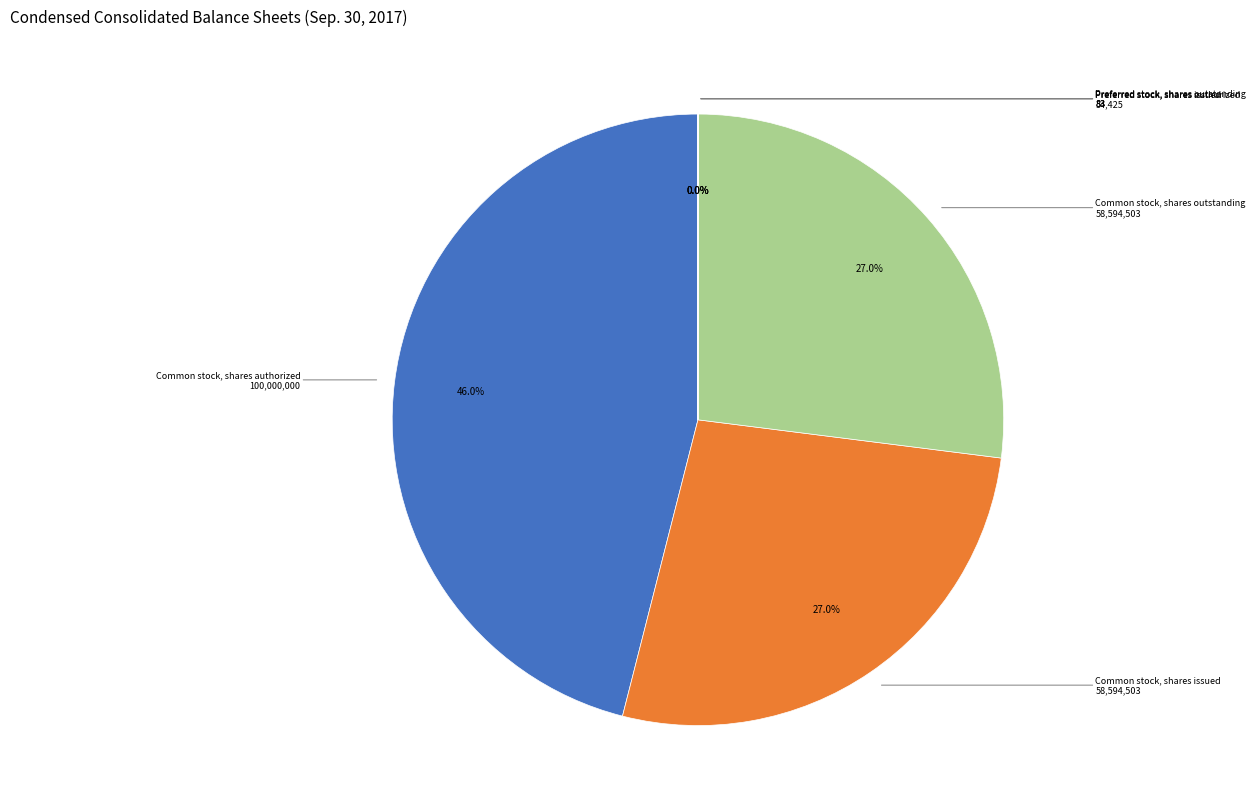

Does Common stock, shares authorized represent more than half of the total?

No